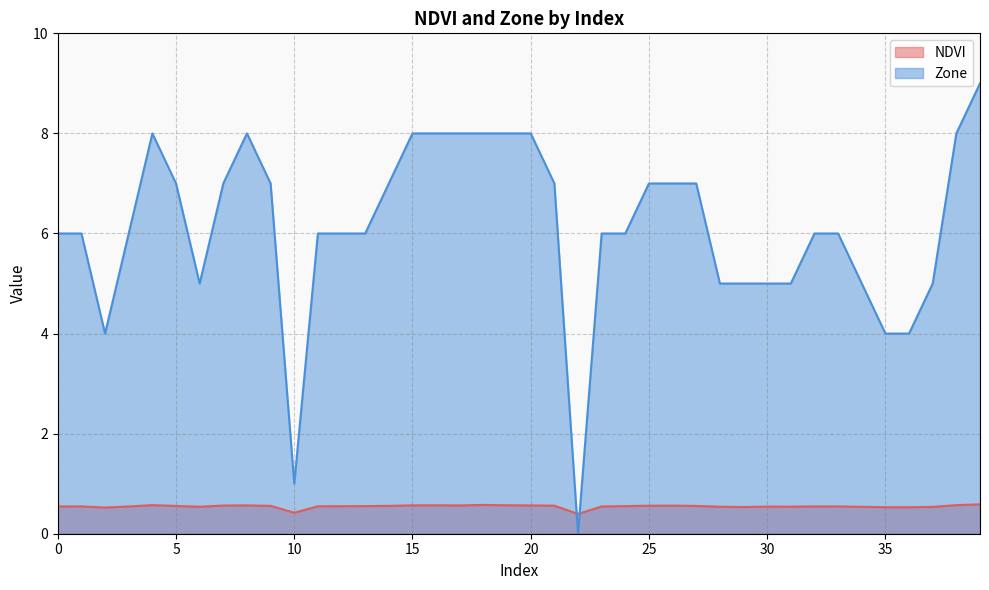

Which category has the highest value in the NDVI series?

39